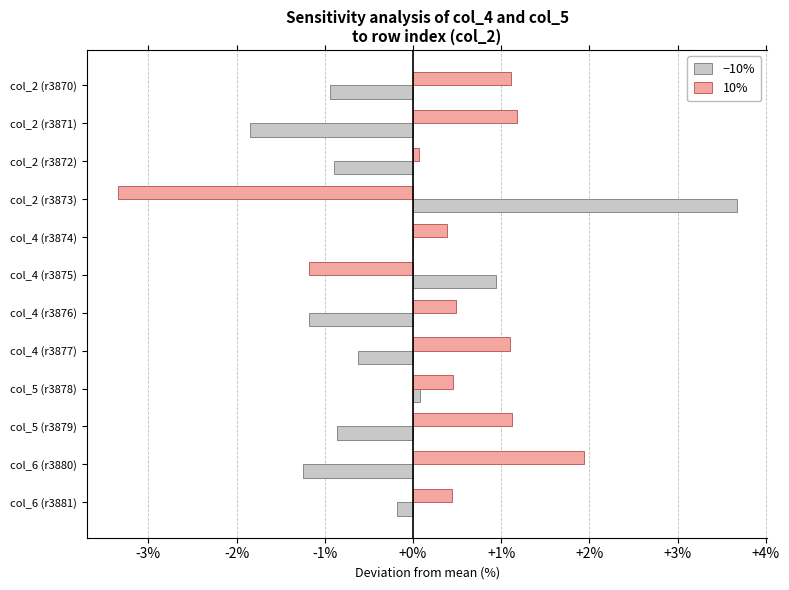

Which category has the highest value in the −10% series?

col_2 (r3873)